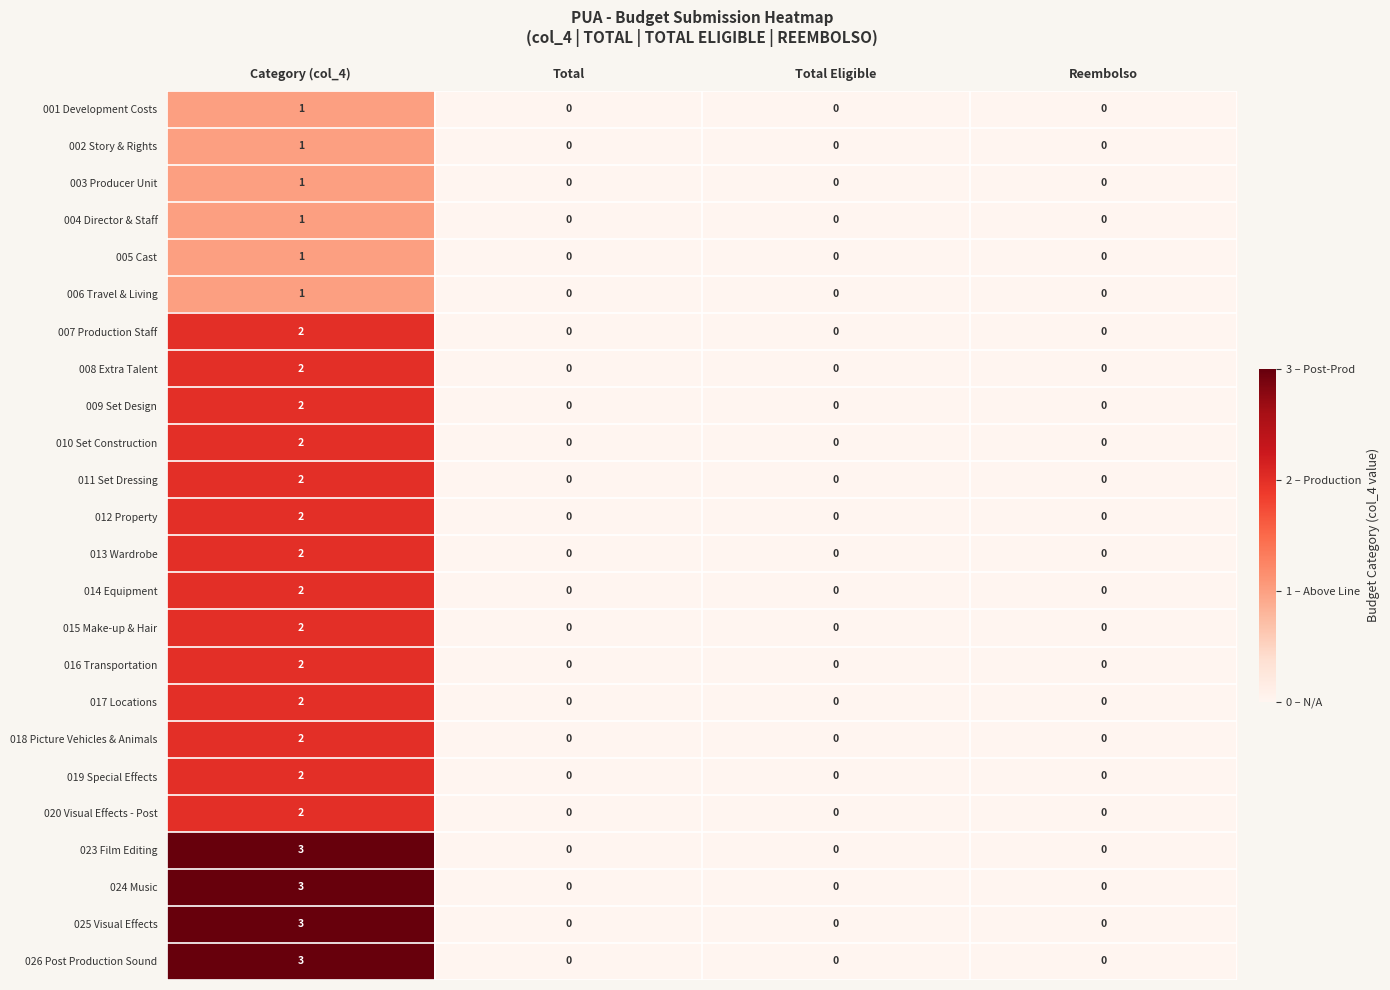

What is the difference between the maximum and minimum values in the 026 Post Production Sound series?

3